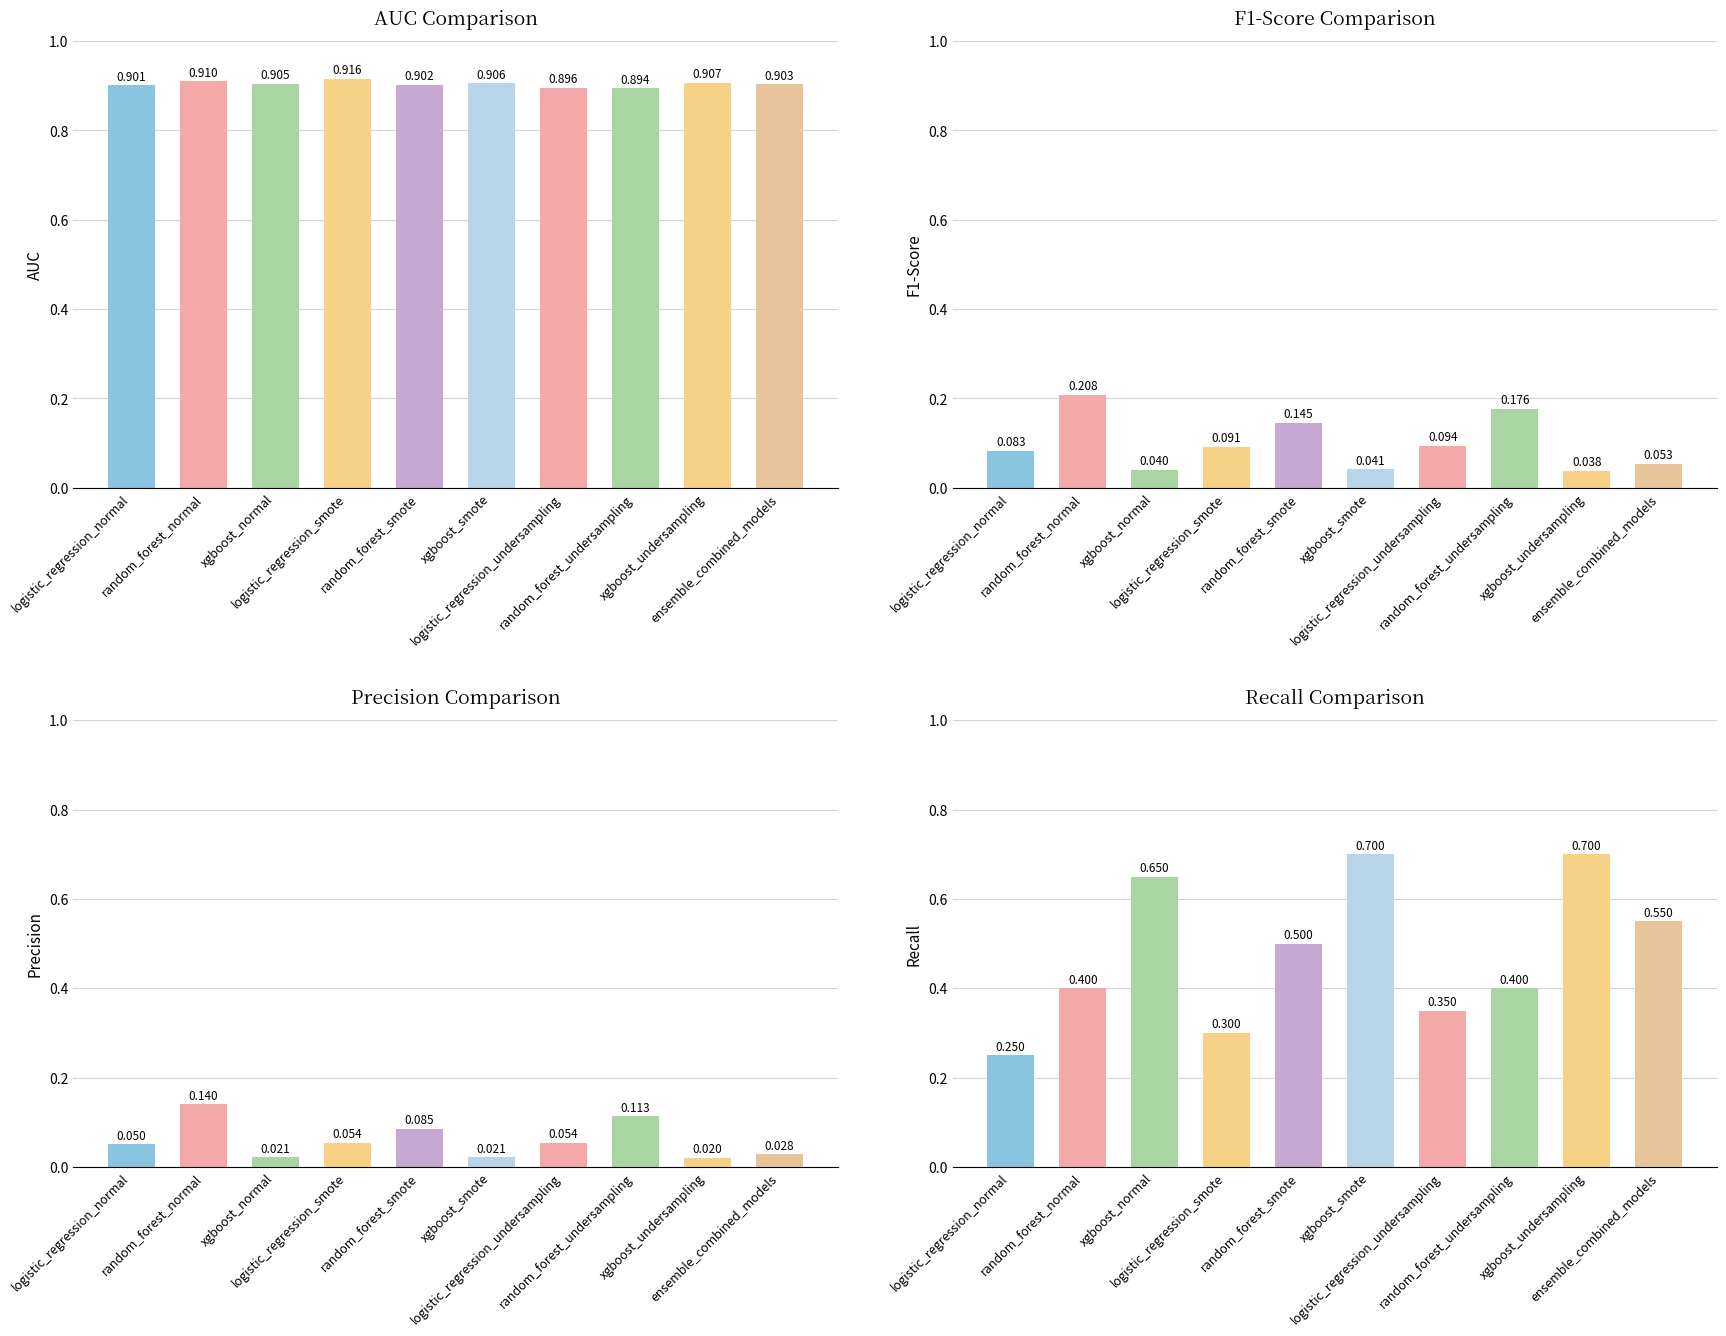

Reading left to right, what are all the values shown in this chart?

AUC Comparison: logistic_regression_normal=0.9	random_forest_normal=0.9	xgboost_normal=0.9	logistic_regression_smote=0.9	random_forest_smote=0.9	xgboost_smote=0.9	logistic_regression_undersampling=0.9	random_forest_undersampling=0.9	xgboost_undersampling=0.9	ensemble_combined_models=0.9
F1-Score Comparison: logistic_regression_normal=0.1	random_forest_normal=0.2	xgboost_normal=0.0	logistic_regression_smote=0.1	random_forest_smote=0.1	xgboost_smote=0.0	logistic_regression_undersampling=0.1	random_forest_undersampling=0.2	xgboost_undersampling=0.0	ensemble_combined_models=0.1
Precision Comparison: logistic_regression_normal=0.1	random_forest_normal=0.1	xgboost_normal=0.0	logistic_regression_smote=0.1	random_forest_smote=0.1	xgboost_smote=0.0	logistic_regression_undersampling=0.1	random_forest_undersampling=0.1	xgboost_undersampling=0.0	ensemble_combined_models=0.0
Recall Comparison: logistic_regression_normal=0.2	random_forest_normal=0.4	xgboost_normal=0.7	logistic_regression_smote=0.3	random_forest_smote=0.5	xgboost_smote=0.7	logistic_regression_undersampling=0.3	random_forest_undersampling=0.4	xgboost_undersampling=0.7	ensemble_combined_models=0.6